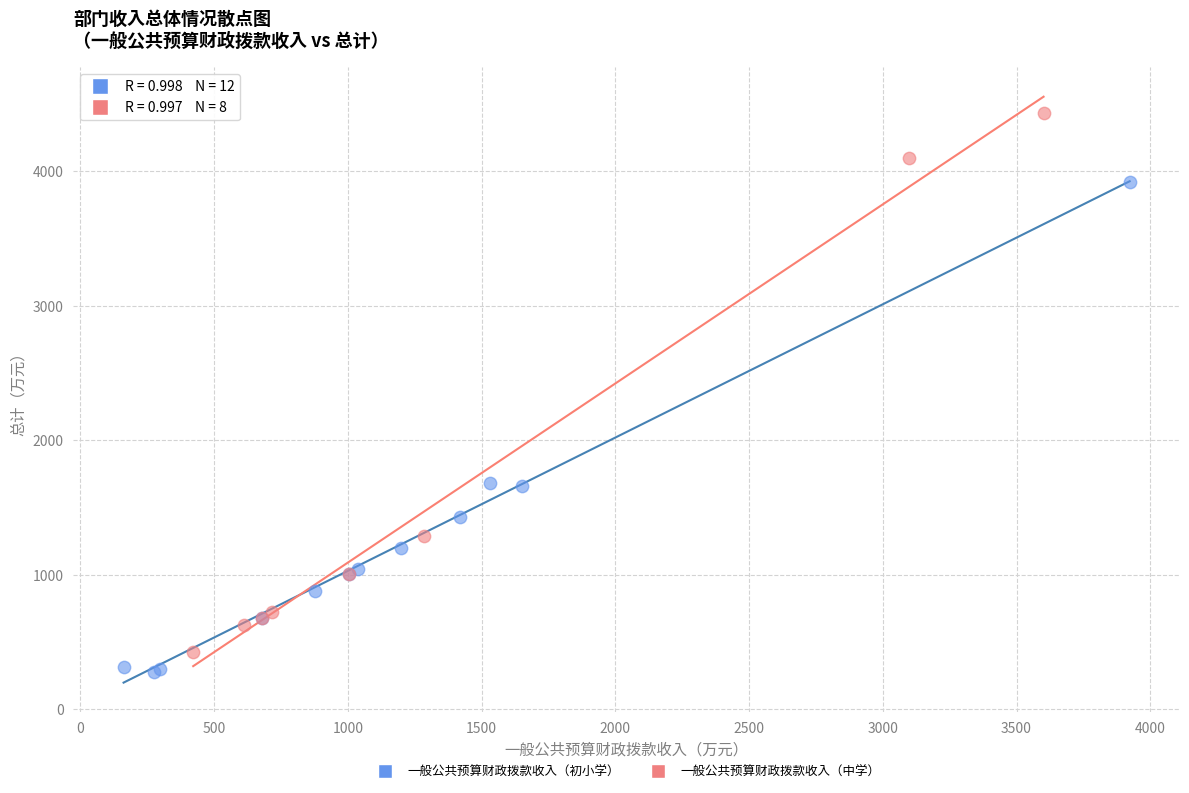

Which series reaches the maximum Y coordinate?

一般公共预算财政拨款收入（中学）